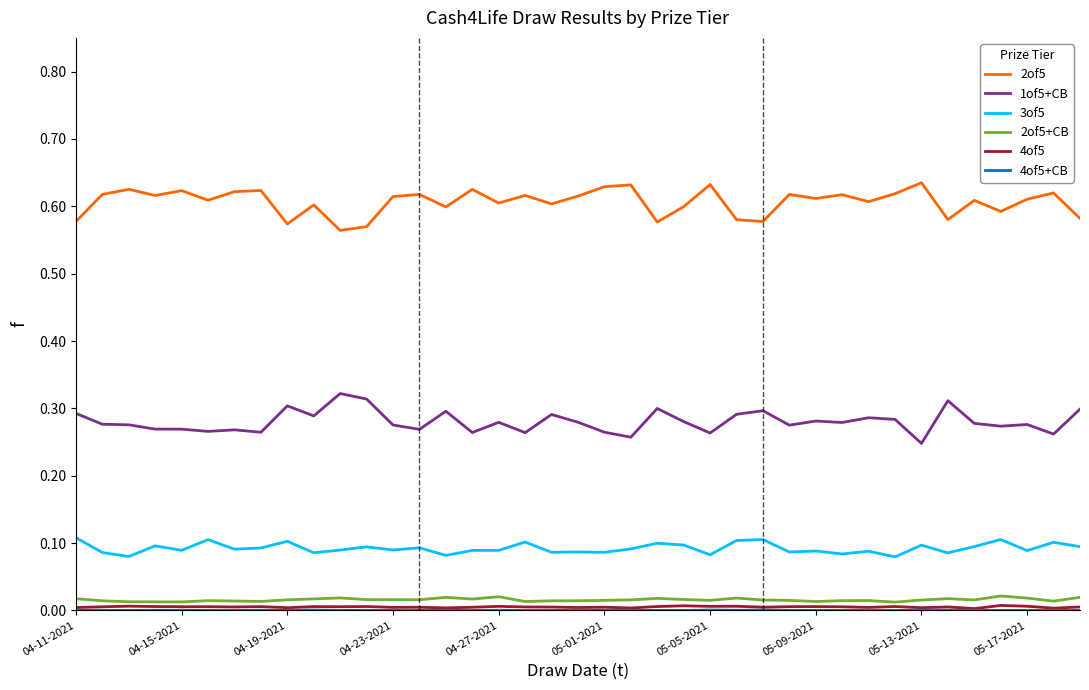

Which series has the largest total across all categories?

2of5